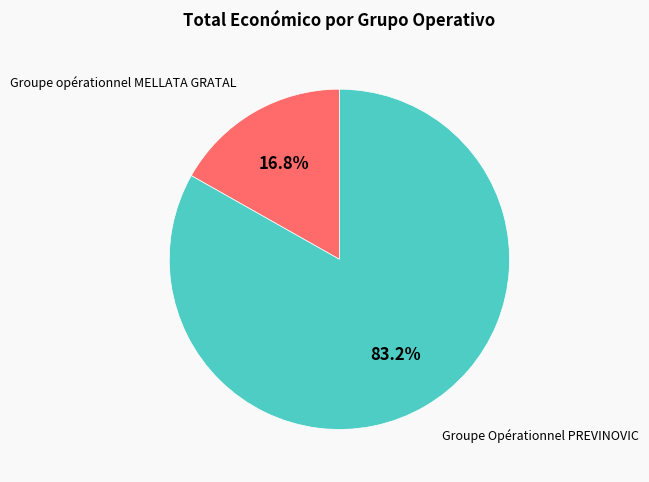

What portion of the pie excludes Groupe Opérationnel PREVINOVIC?

16.8%